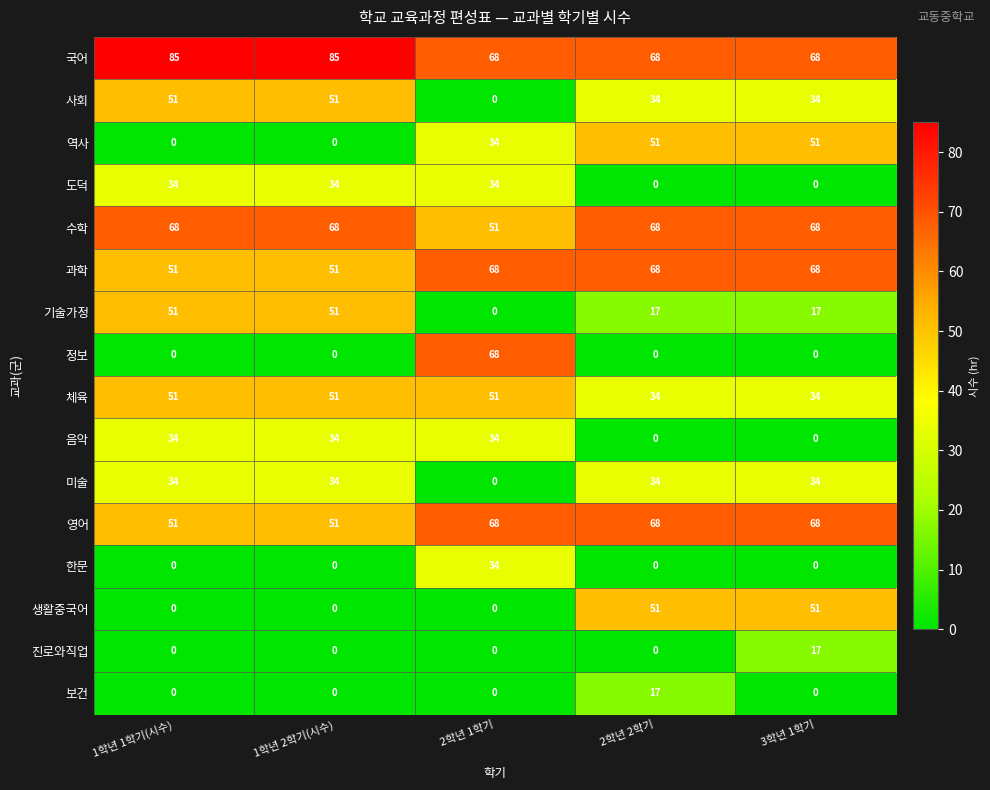

How many 체육 values are between 34 and 51?

5